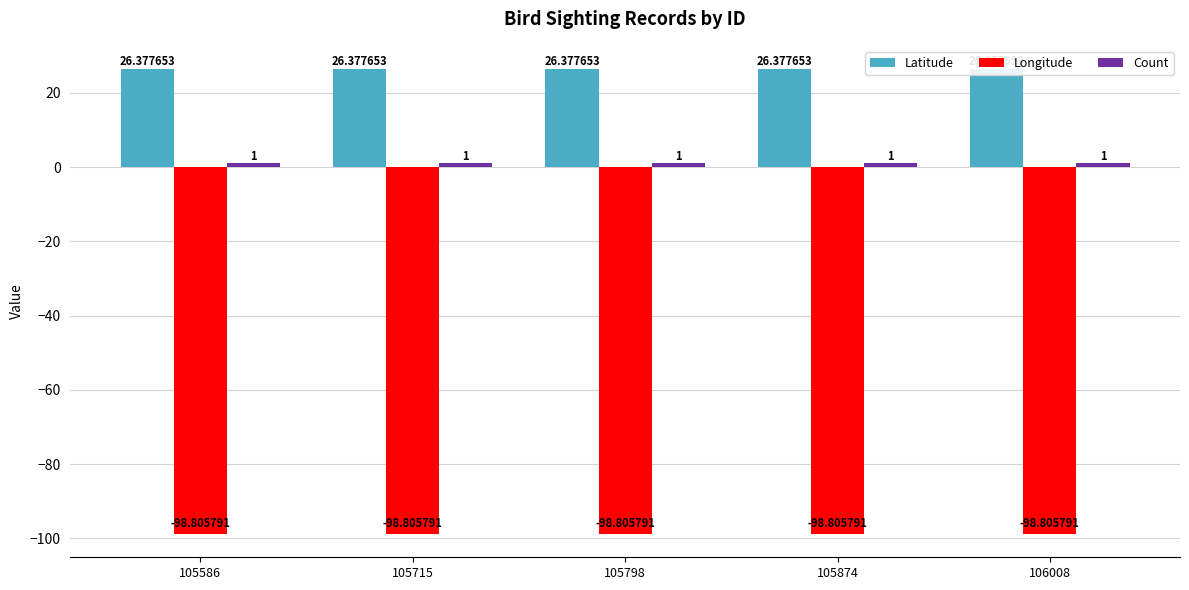

How many bars are there in each group?

3